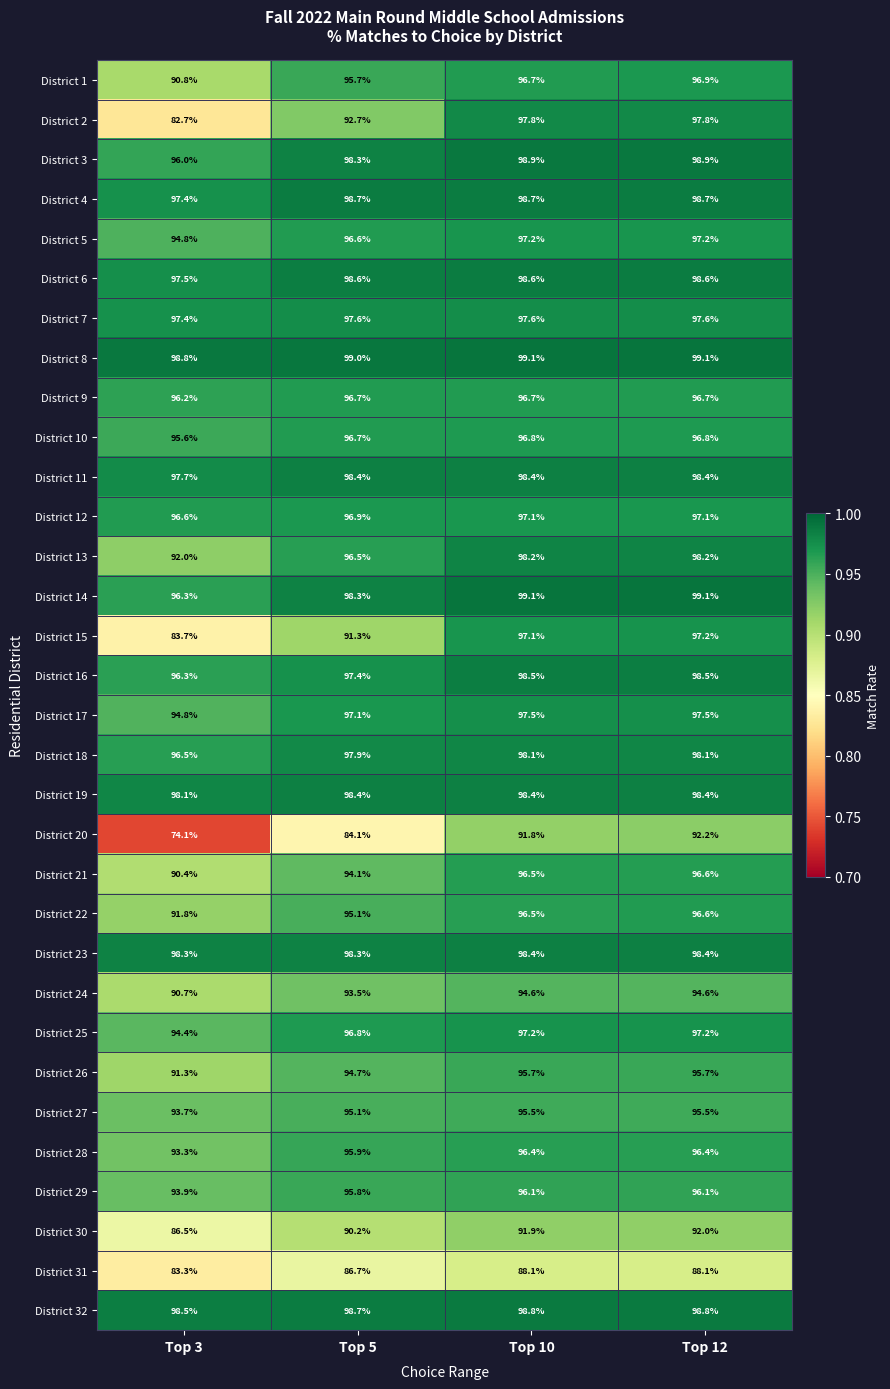

What is the spread (max minus min) of values at Top 5?

14.9